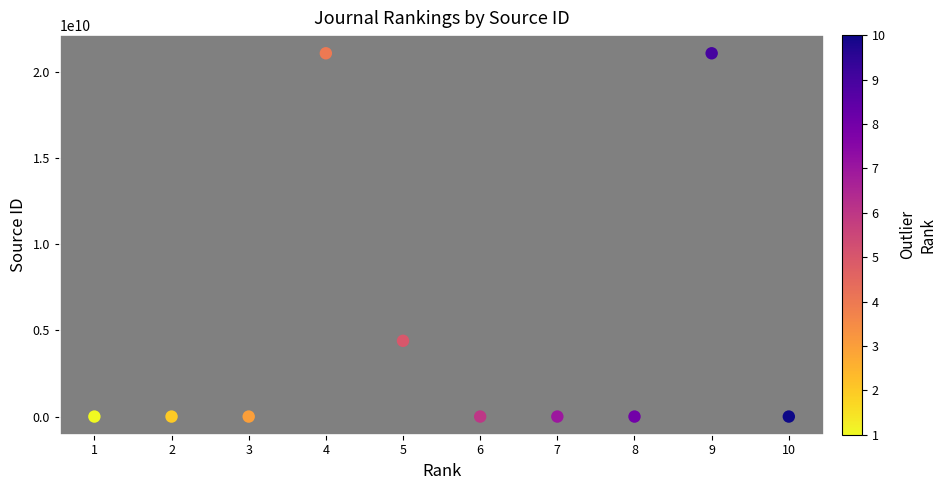

What Y value in the scatter plot is closest to 10550433961?

4400151735